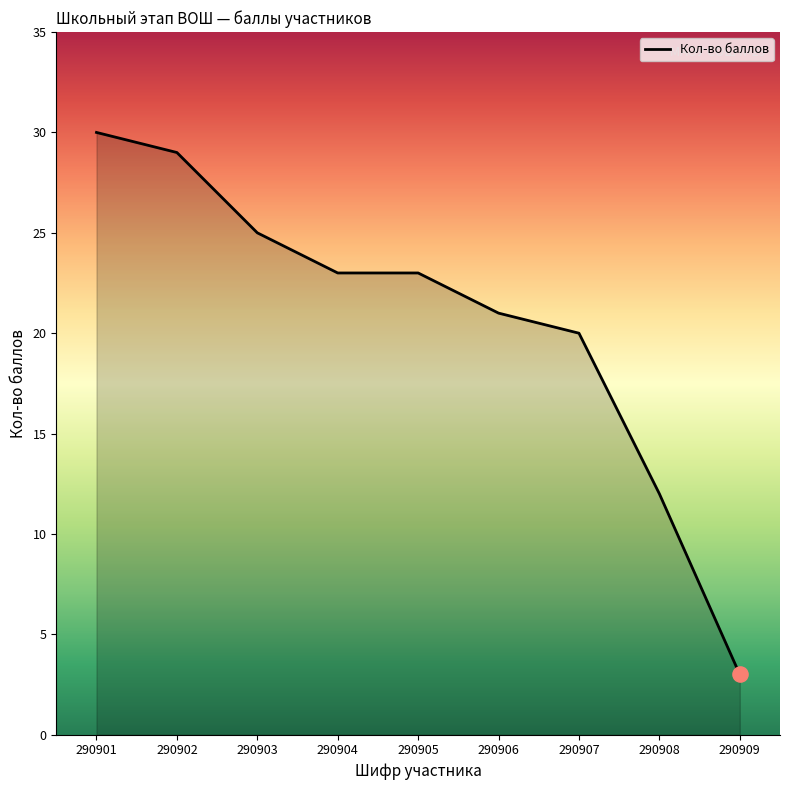

What is the ratio of the value at 290908 to the value at 290906?

0.6